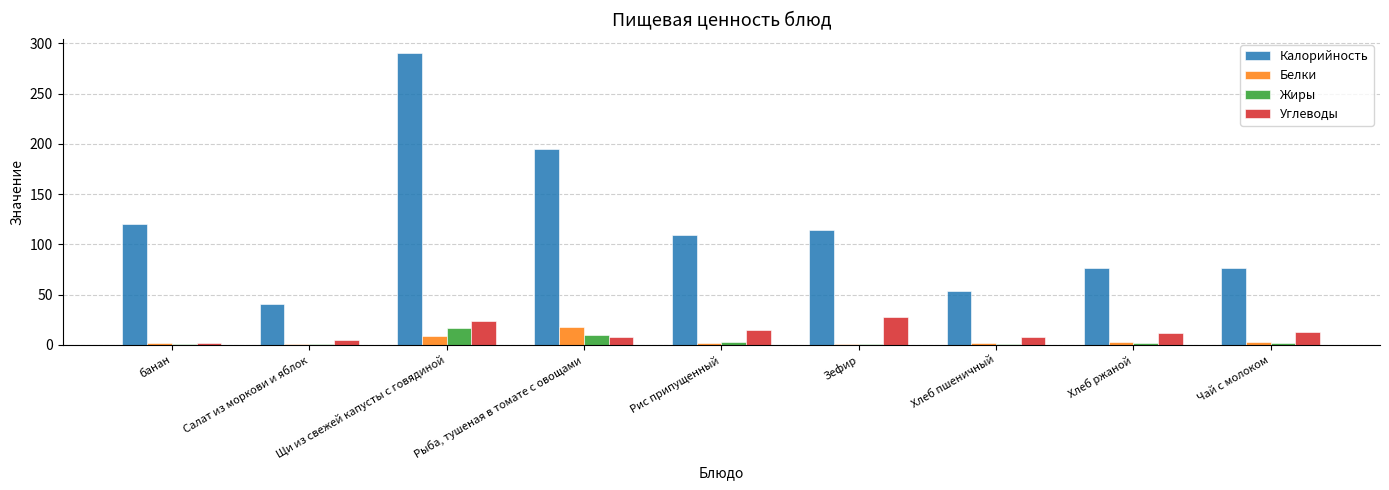

What is the value of the Углеводы bar at the 6th from the left?

28